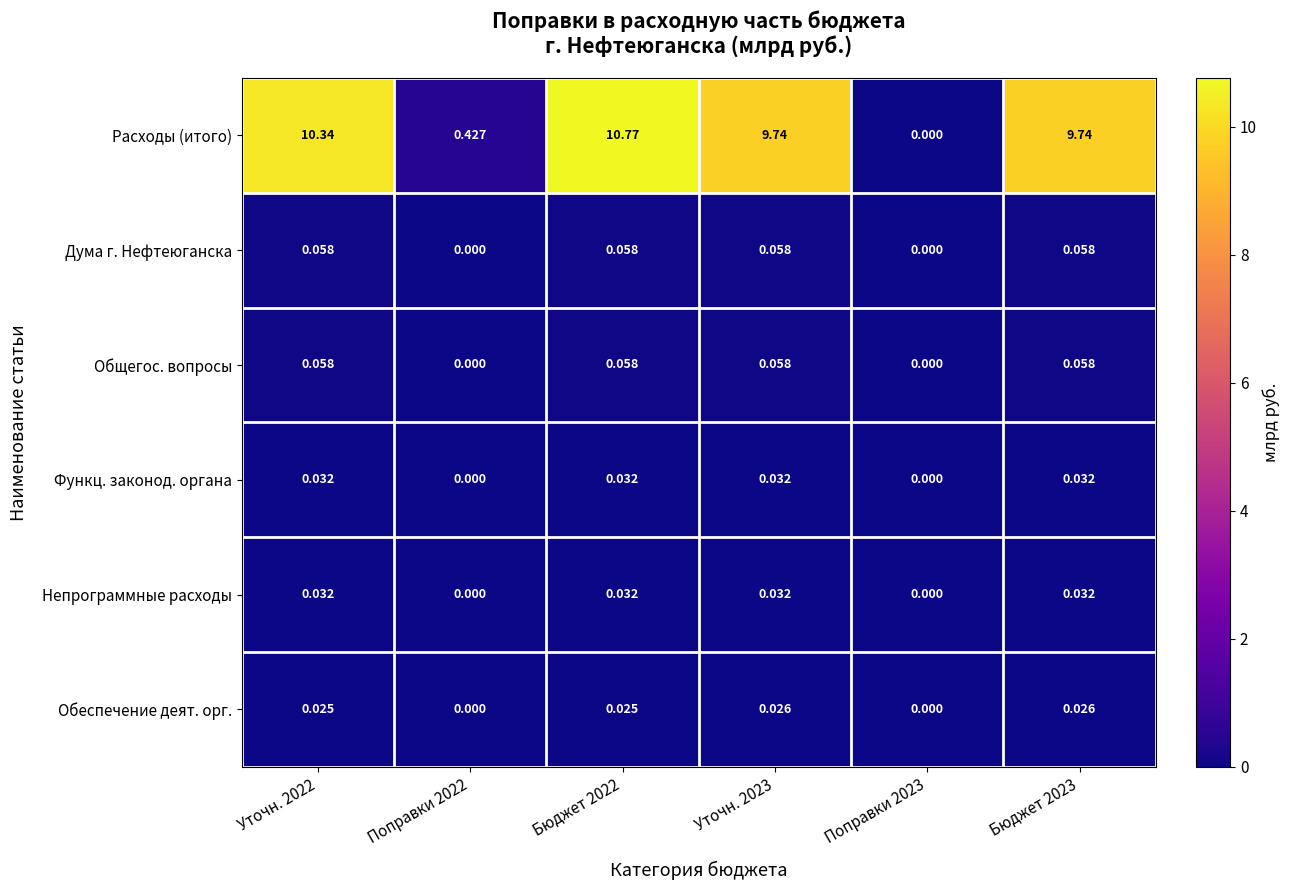

Which series changed the most between Поправки 2022 and Бюджет 2022?

Расходы (итого)